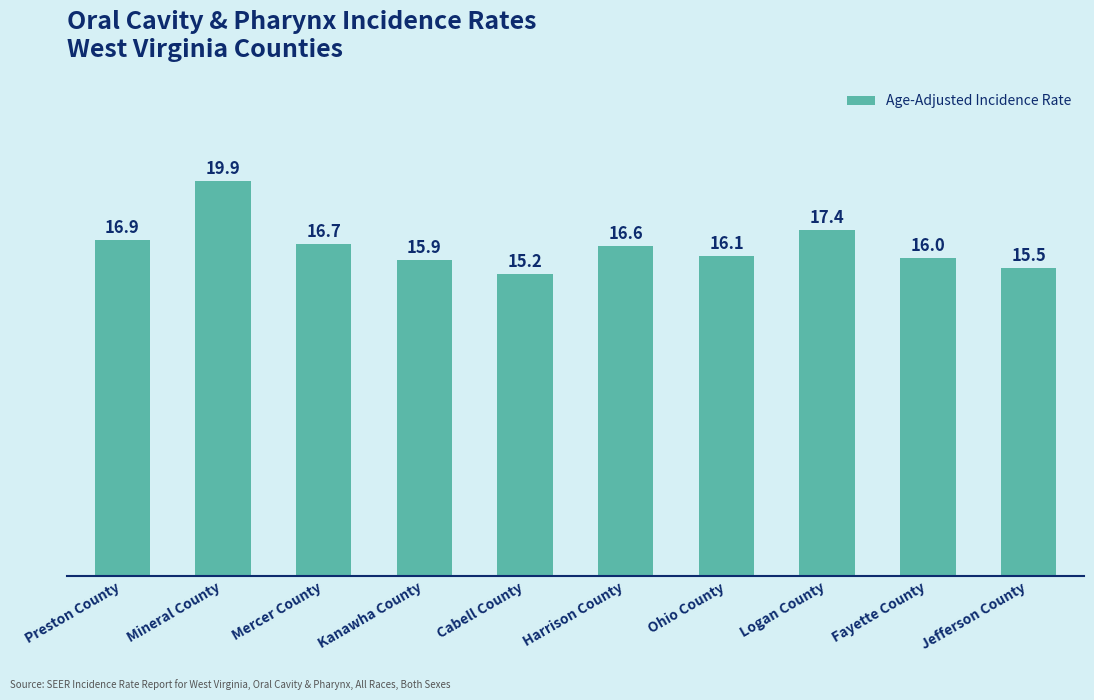

What is the greatest value displayed?

19.9